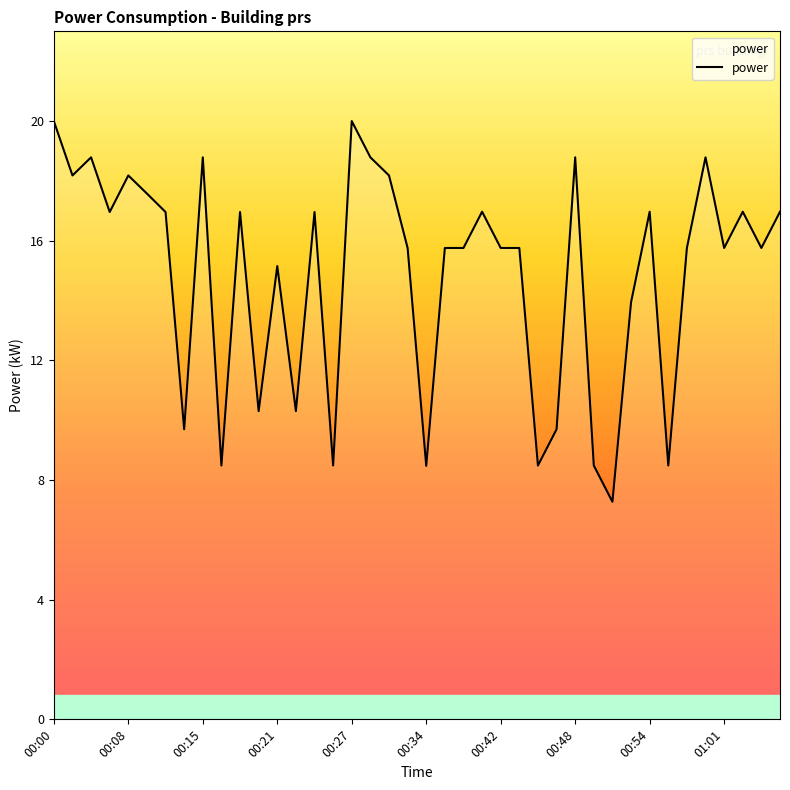

What is the minimum value shown in the chart?

7.2